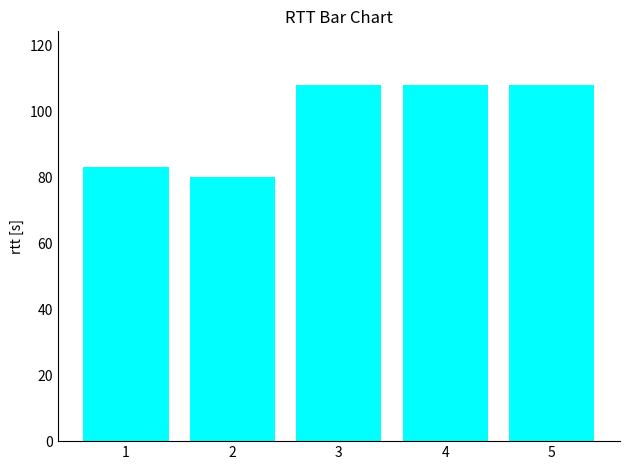

What is the difference between the maximum and second lowest values?

25